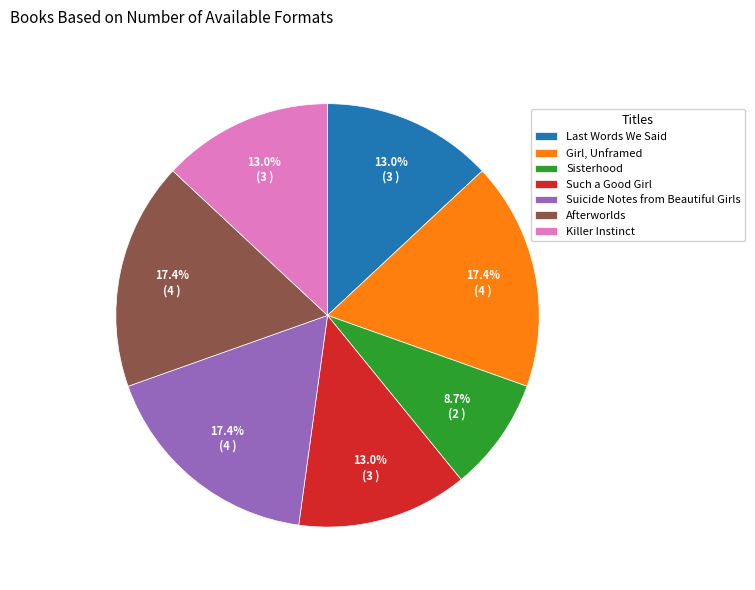

To the nearest percent, what is the average slice percentage?

14%